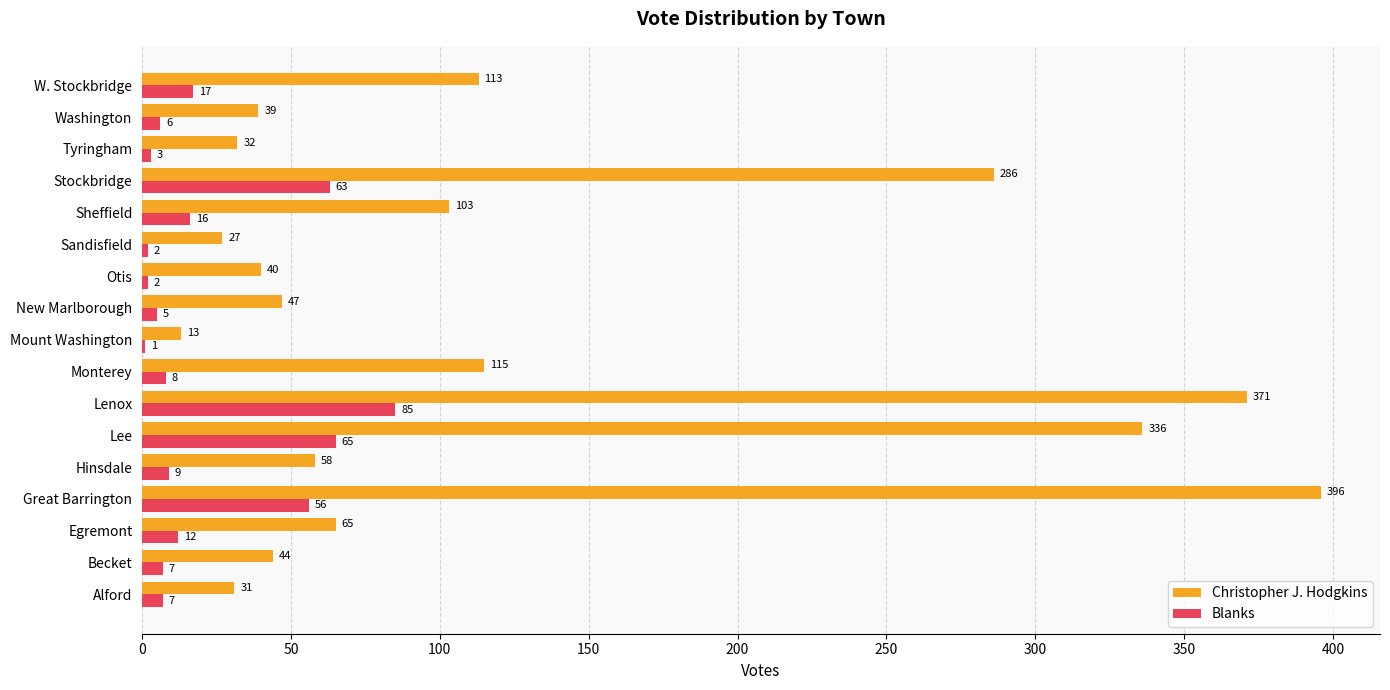

What is the greatest value displayed?

396